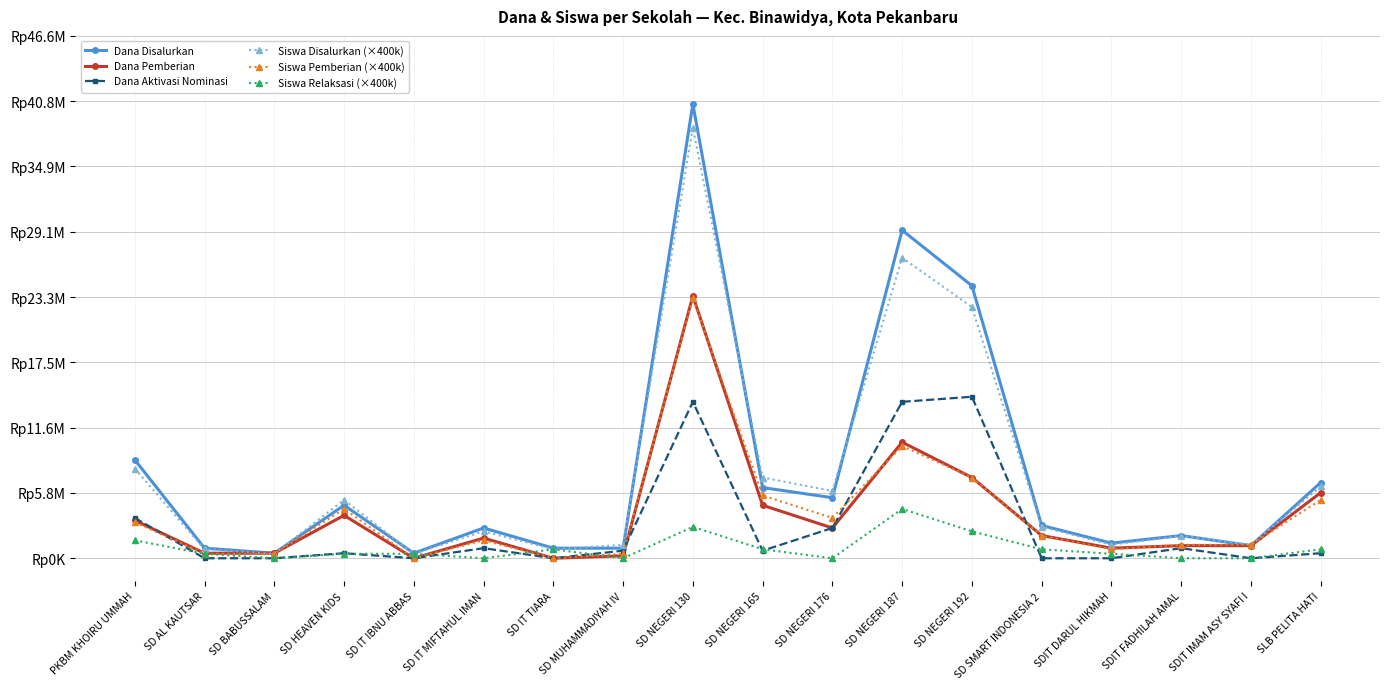

At which label does Siswa Pemberian (×400k) reach its peak?

SD NEGERI 130